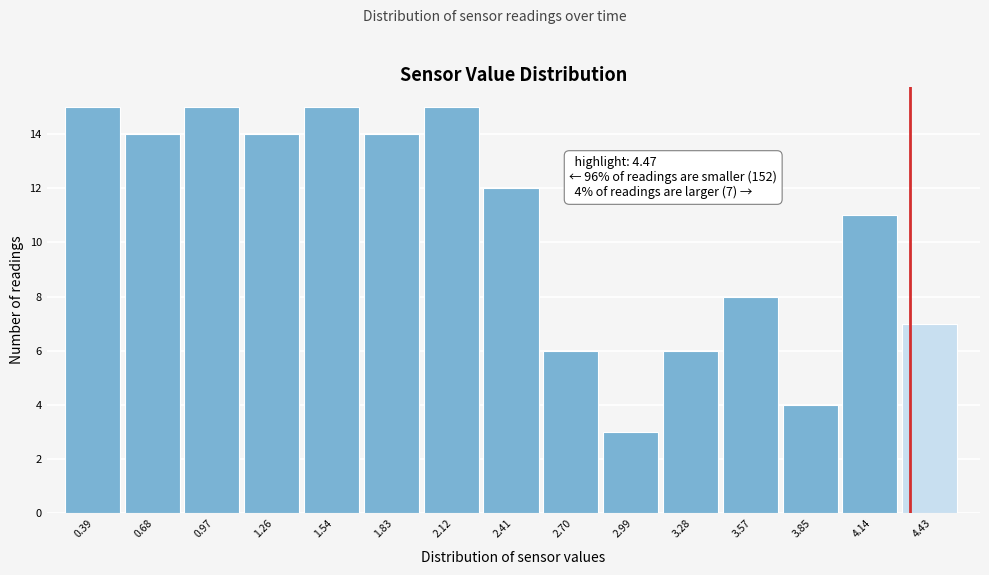

Reading right to left, extract all data points from this chart.

7	11	4	8	6	3	6	12	15	14	15	14	15	14	15